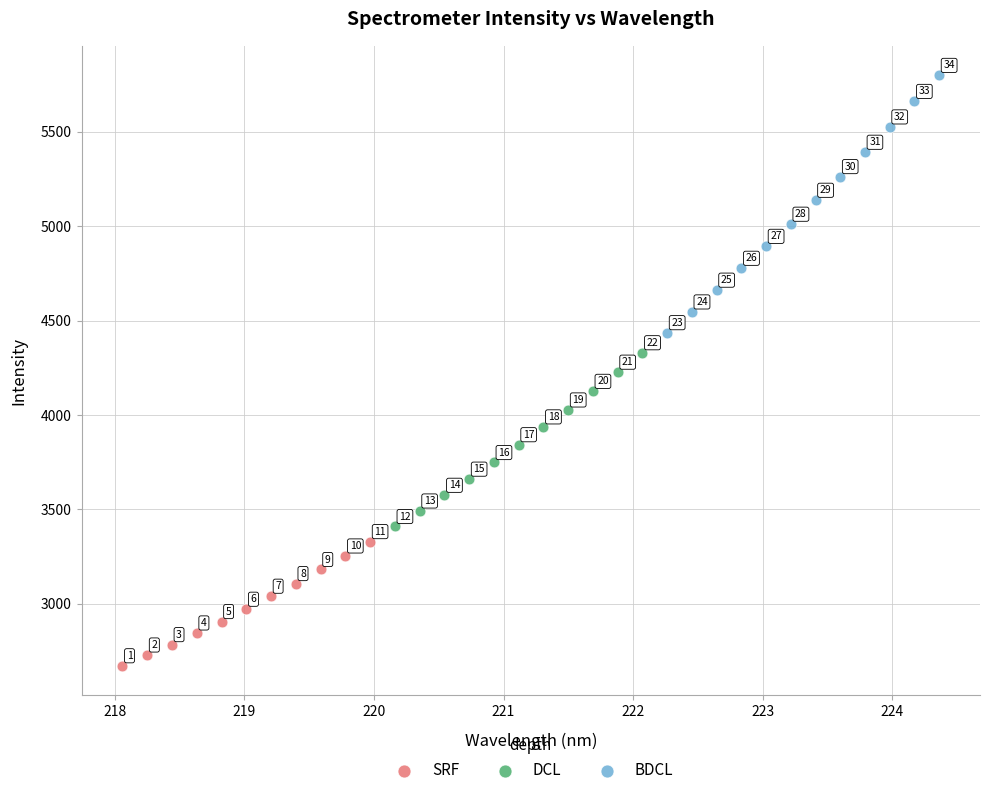

Which series reaches the minimum Y coordinate?

SRF